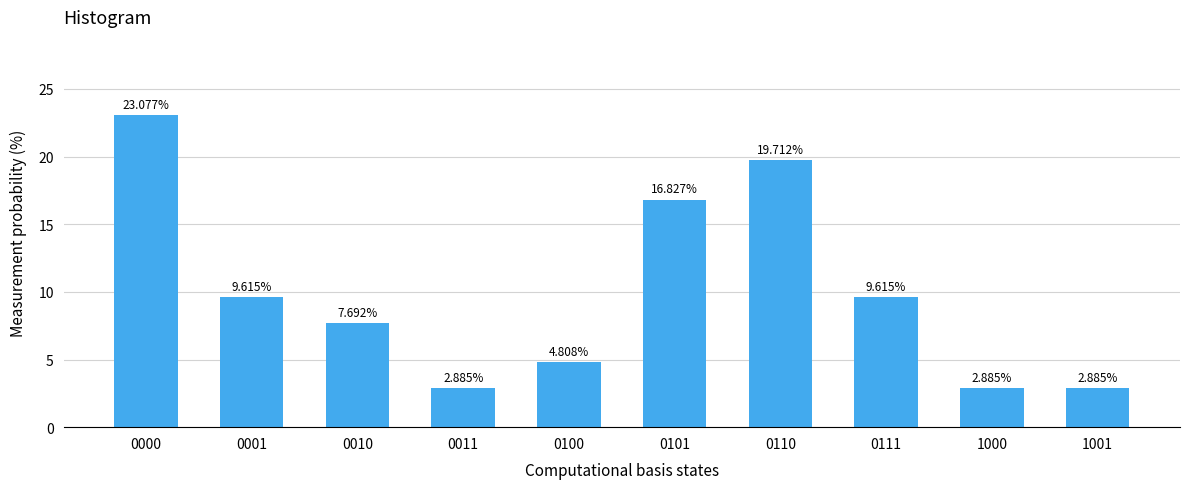

What is the change in value from 0100 to 1001?

-1.9